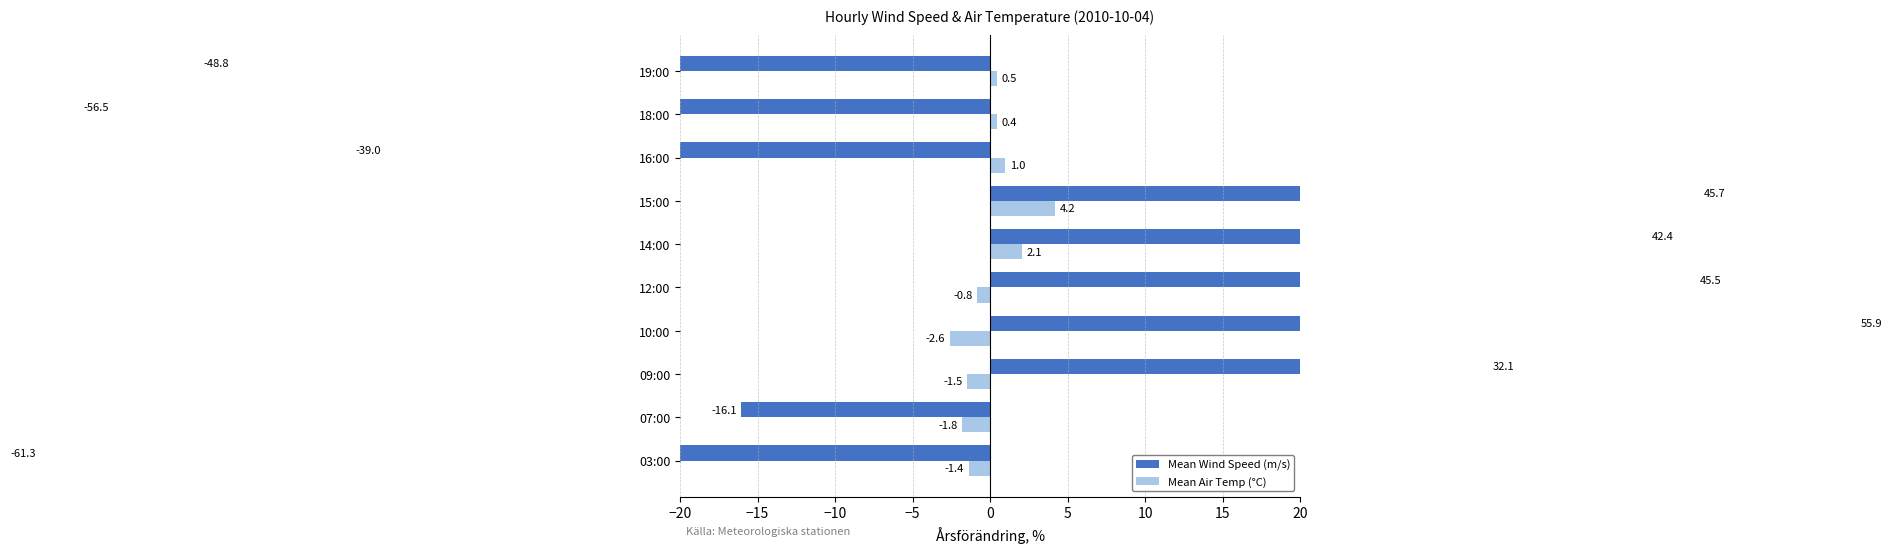

What is the minimum value shown in the chart?

-61.3